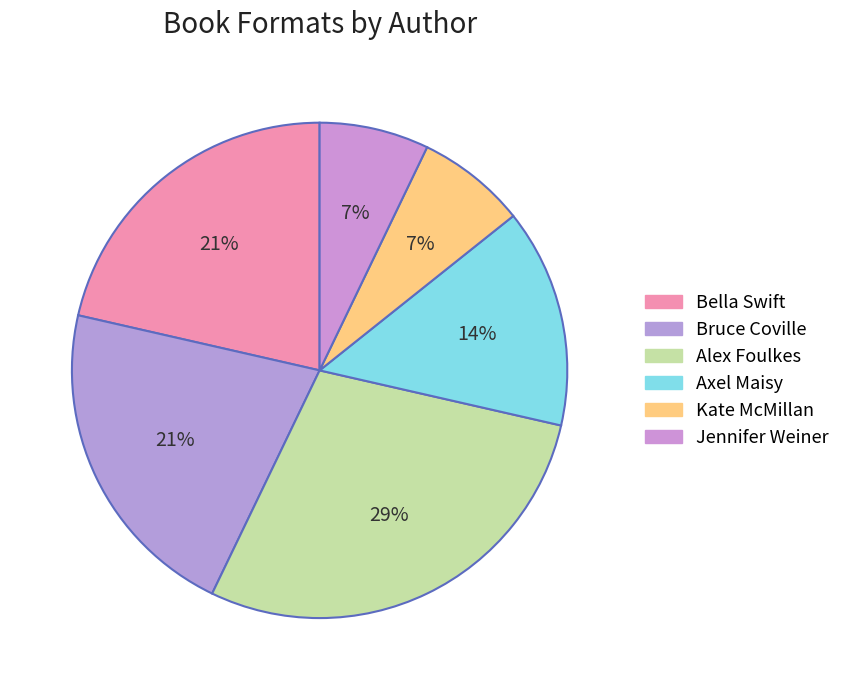

Which has a higher value, Alex Foulkes or Axel Maisy?

Alex Foulkes